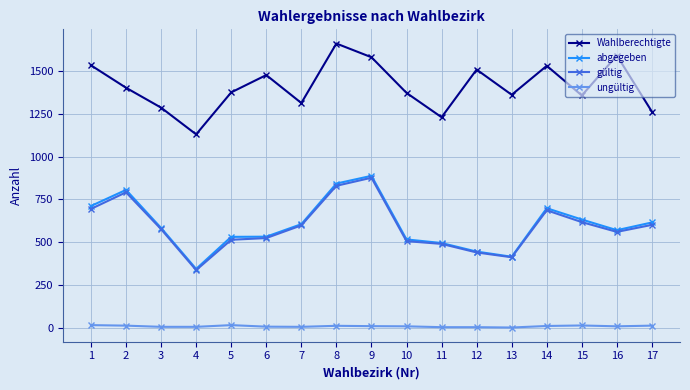

Count the number of categories in the chart.

17